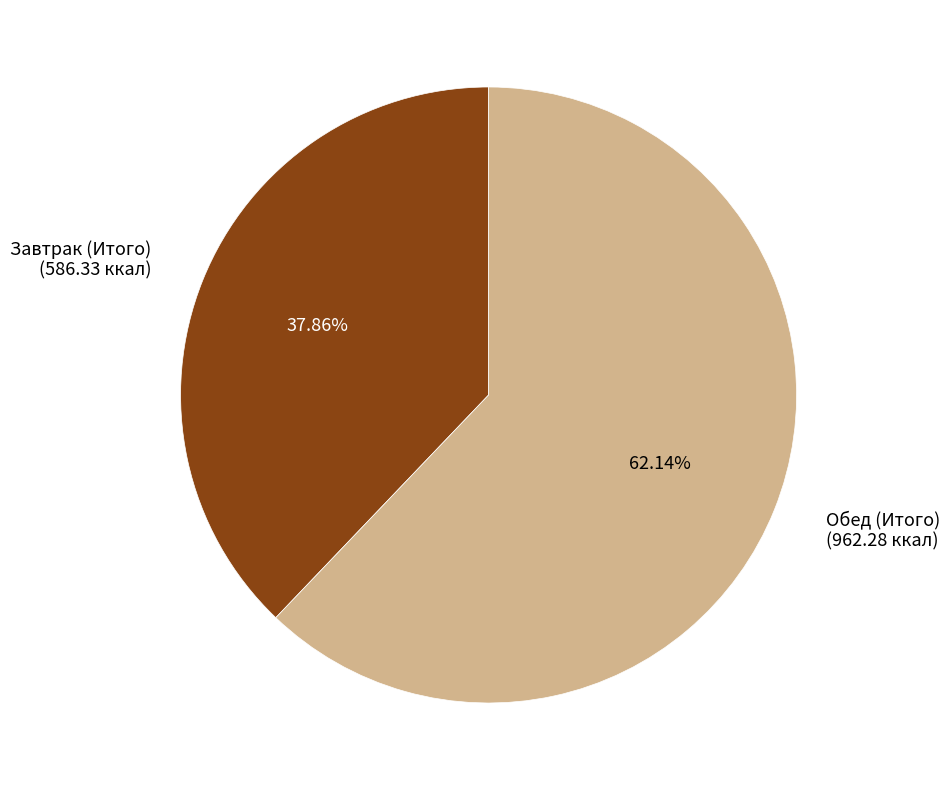

Between Обед (Итого) and Завтрак (Итого), which is larger?

Обед (Итого)